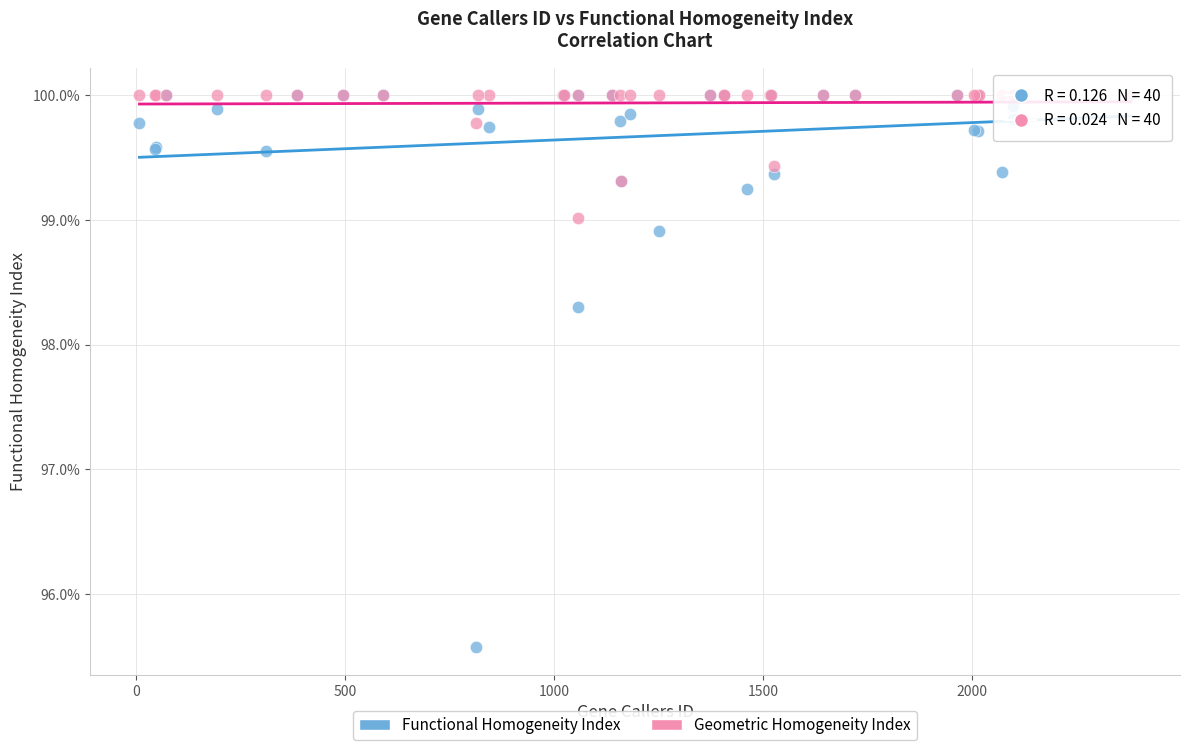

Which series has the largest Y range (max minus min)?

Functional Homogeneity Index